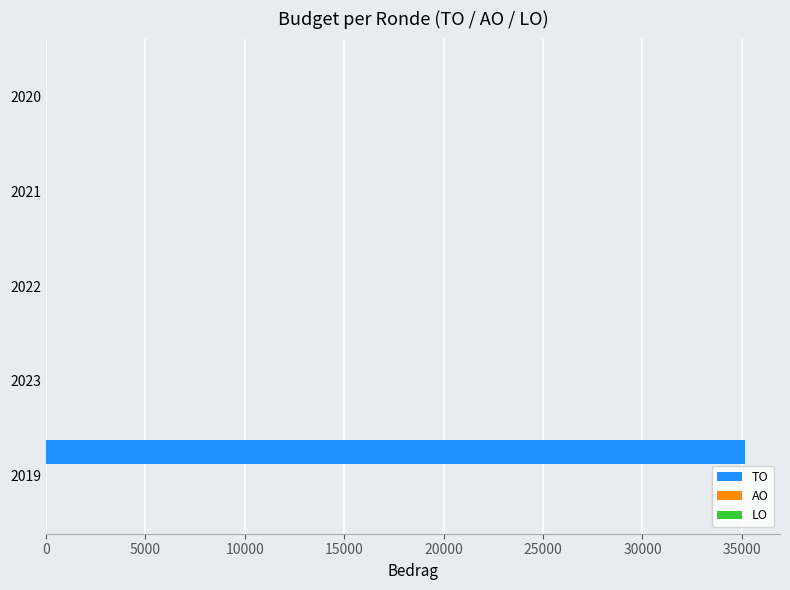

Which label corresponds to the largest value in the chart?

2019